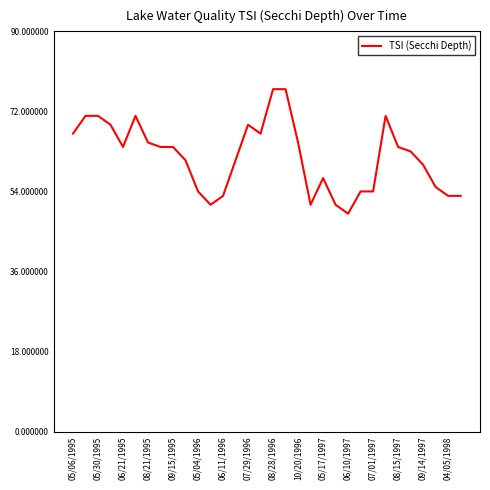

What is the smallest value displayed?

49